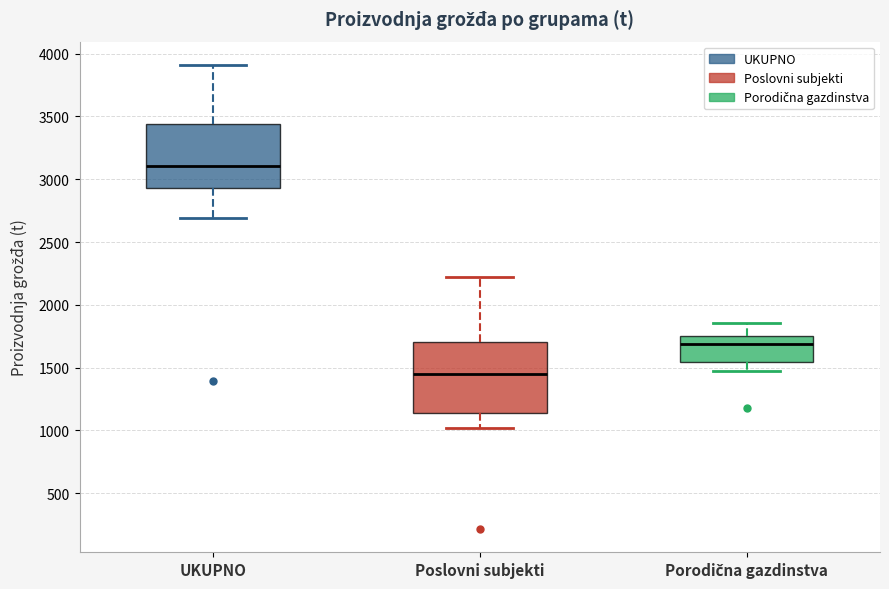

Reading left to right, read every box against the y-axis: the position of its median line, the range the box covers, and the ends of its whiskers. The values are not printed on the chart, so give them approximately, as read against the axis.

UKUPNO: median 3100, box 2950 to 3450, whiskers 2700 to 3900
Poslovni subjekti: median 1450, box 1150 to 1700, whiskers 1000 to 2200
Porodična gazdinstva: median 1700, box 1550 to 1750, whiskers 1450 to 1850